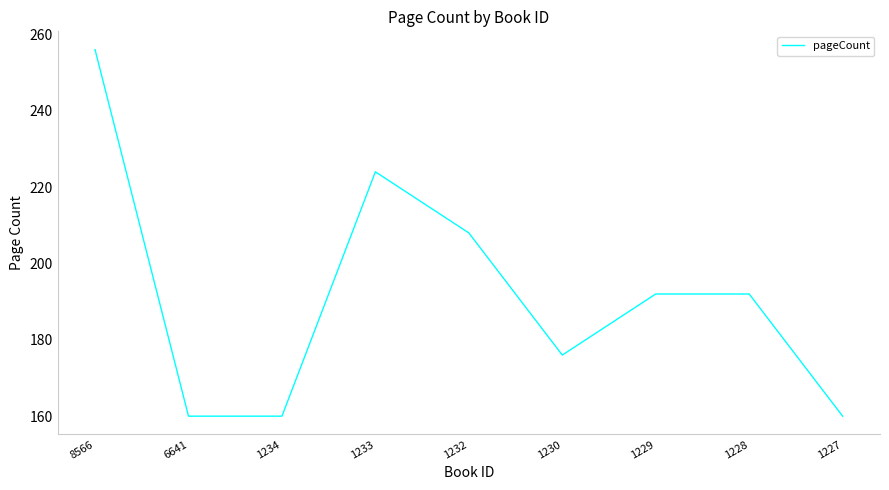

The value at 6641 is 38. True or false?

False